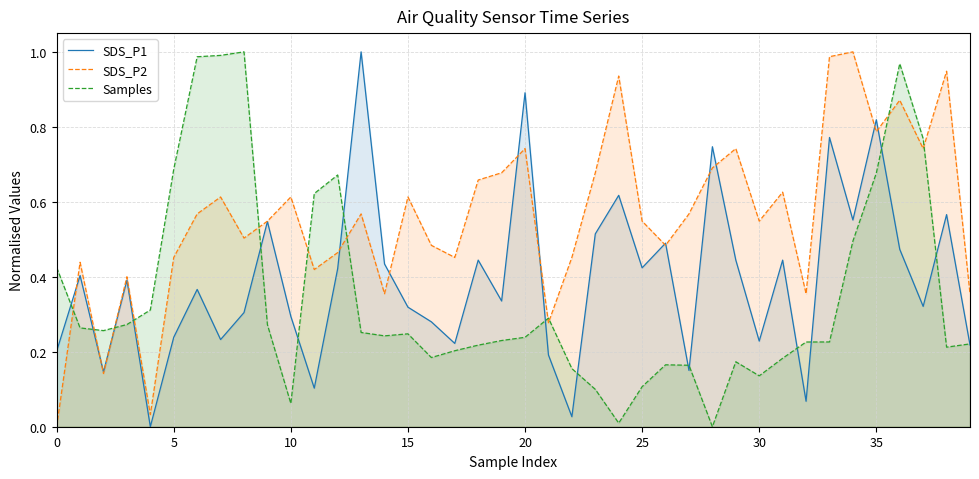

Does the chart have visible grid lines?

Yes